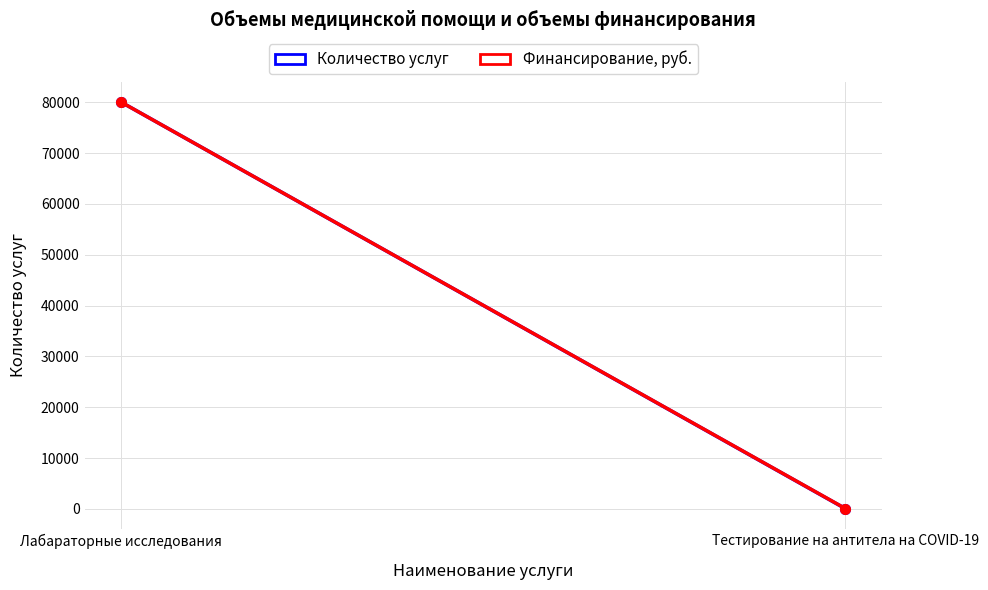

Is the value of Количество услуг at Тестирование на антитела на COVID-19 greater than the value of Финансирование, руб. (масштаб) at Лабараторные исследования?

No